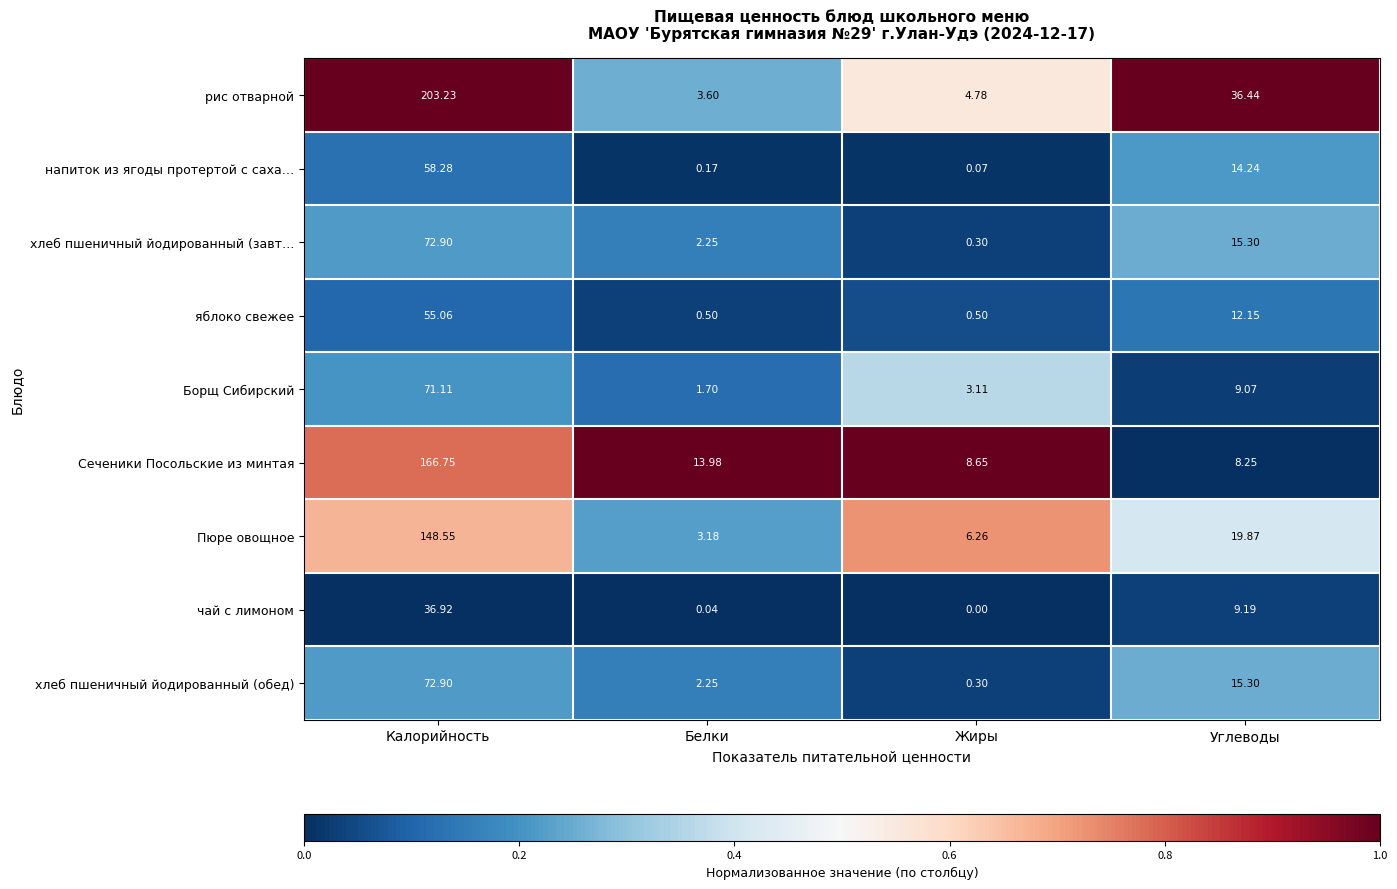

Which series has the largest range (max minus min)?

рис отварной